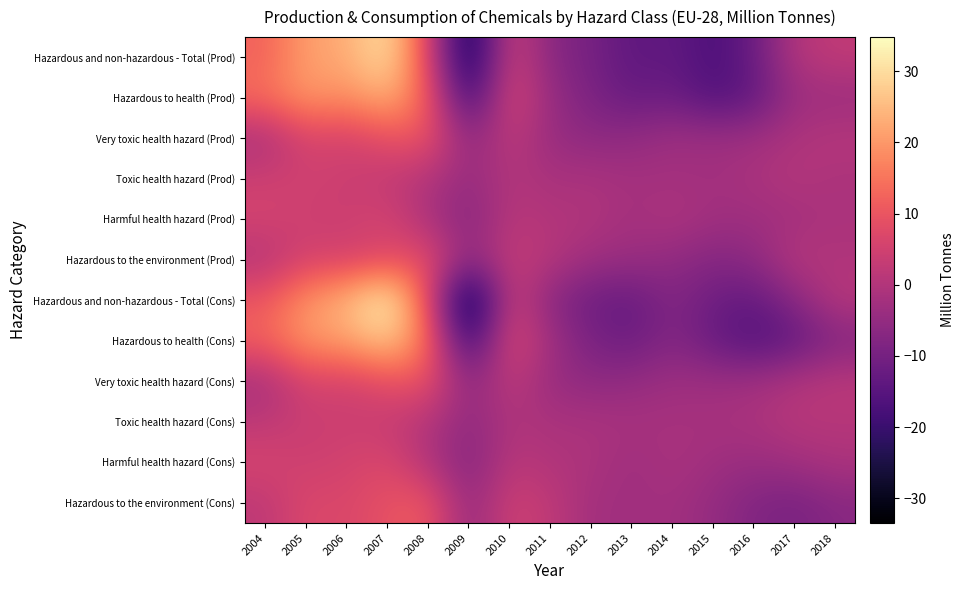

Reading right to left, list all the values displayed in this chart.

Hazardous and non-hazardous - Total (Prod): 2018=2.5	2017=0.2	2016=-12.1	2015=-17.3	2014=-13.2	2013=-14.1	2012=-9.7	2011=-7.2	2010=5.3	2009=-29.5	2008=7.3	2007=31.2	2006=22.7	2005=21.1	2004=12.1
Hazardous to health (Prod): 2018=-3.7	2017=-3.6	2016=-13.5	2015=-16.2	2014=-11.4	2013=-12.4	2012=-9.0	2011=-4.5	2010=7.3	2009=-21.0	2008=11.8	2007=23.8	2006=18.4	2005=20.3	2004=14.1
Very toxic health hazard (Prod): 2018=0.6	2017=-0.7	2016=-3.0	2015=-3.5	2014=-3.1	2013=-5.4	2012=-5.9	2011=-4.3	2010=2.5	2009=-6.3	2008=10.3	2007=9.1	2006=5.2	2005=6.4	2004=-1.4
Toxic health hazard (Prod): 2018=-1.1	2017=0.4	2016=-1.2	2015=-2.7	2014=-2.3	2013=-2.2	2012=-1.2	2011=-1.5	2010=0.2	2009=-4.7	2008=0.0	2007=2.6	2006=4.1	2005=5.1	2004=4.4
Harmful health hazard (Prod): 2018=-1.1	2017=-2.5	2016=-3.2	2015=-2.9	2014=-0.5	2013=-2.6	2012=-0.1	2011=-0.2	2010=1.3	2009=-7.5	2008=-1.3	2007=5.8	2006=4.1	2005=4.4	2004=5.8
Hazardous to the environment (Prod): 2018=-0.5	2017=0.8	2016=-6.0	2015=-7.5	2014=-5.3	2013=-3.8	2012=-3.2	2011=0.6	2010=3.2	2009=-6.3	2008=9.0	2007=7.2	2006=5.2	2005=5.7	2004=0.3
Hazardous and non-hazardous - Total (Cons): 2018=0.9	2017=-6.8	2016=-13.0	2015=-11.5	2014=-7.5	2013=-12.7	2012=-11.4	2011=-7.0	2010=4.9	2009=-33.5	2008=8.9	2007=34.8	2006=24.4	2005=19.4	2004=10.2
Hazardous to health (Cons): 2018=-8.0	2017=-13.4	2016=-16.2	2015=-12.3	2014=-7.4	2013=-11.6	2012=-9.5	2011=-2.9	2010=8.0	2009=-22.2	2008=14.6	2007=27.6	2006=21.3	2005=20.0	2004=12.4
Very toxic health hazard (Cons): 2018=1.4	2017=-0.4	2016=-2.9	2015=-3.5	2014=-3.2	2013=-5.2	2012=-5.9	2011=-4.3	2010=2.5	2009=-6.6	2008=9.7	2007=8.7	2006=5.0	2005=6.1	2004=-1.9
Toxic health hazard (Cons): 2018=0.6	2017=1.1	2016=-1.0	2015=-1.7	2014=-1.8	2013=-1.7	2012=-1.2	2011=-1.2	2010=-0.4	2009=-5.8	2008=0.3	2007=3.3	2006=4.1	2005=4.1	2004=1.8
Harmful health hazard (Cons): 2018=-0.8	2017=-2.7	2016=-3.9	2015=-3.0	2014=-1.2	2013=-3.3	2012=-0.7	2011=-0.3	2010=1.5	2009=-7.9	2008=-0.1	2007=6.9	2006=5.5	2005=4.3	2004=6.3
Hazardous to the environment (Cons): 2018=-6.9	2017=-9.5	2016=-8.1	2015=-4.8	2014=-2.5	2013=-2.9	2012=-2.6	2011=2.2	2010=4.9	2009=-5.7	2008=10.8	2007=9.3	2006=6.4	2005=7.2	2004=1.9